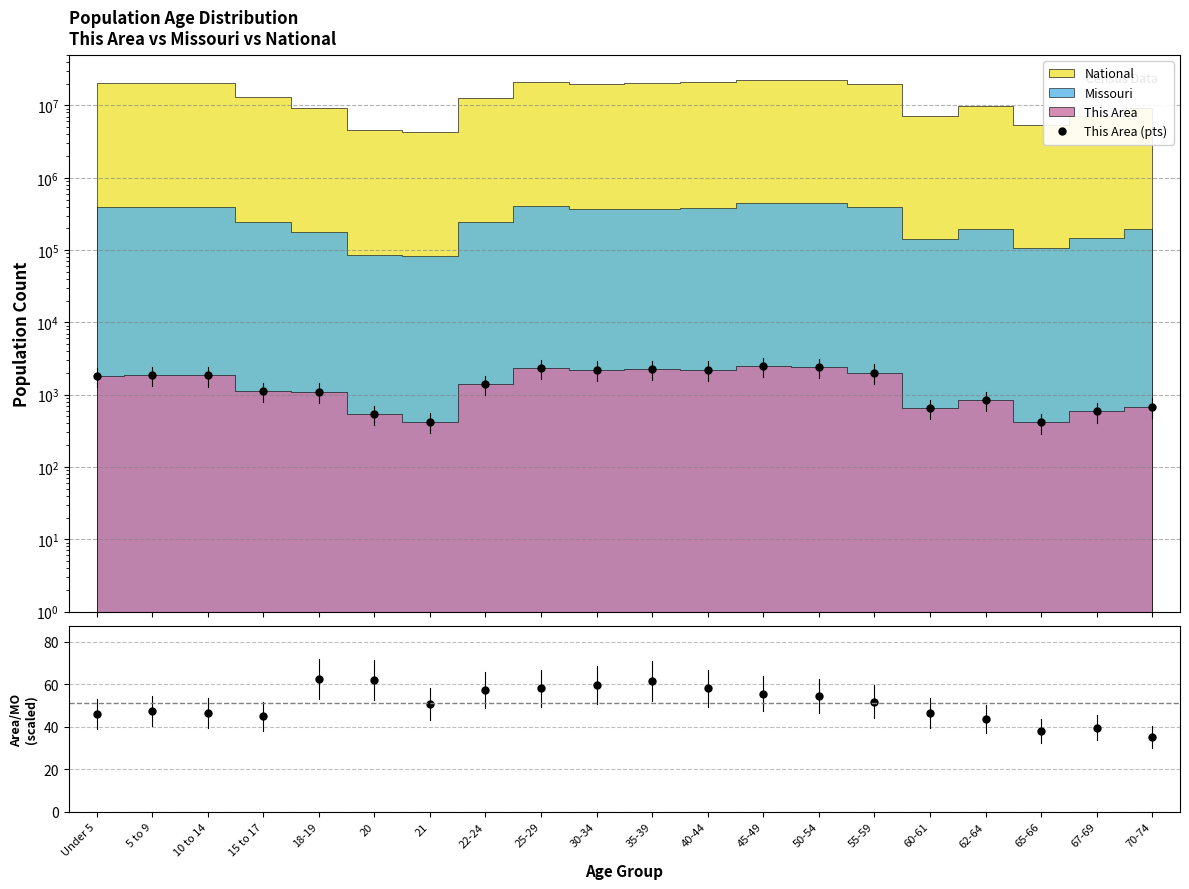

What is the approximate value at 67-69, to the nearest 50?

600